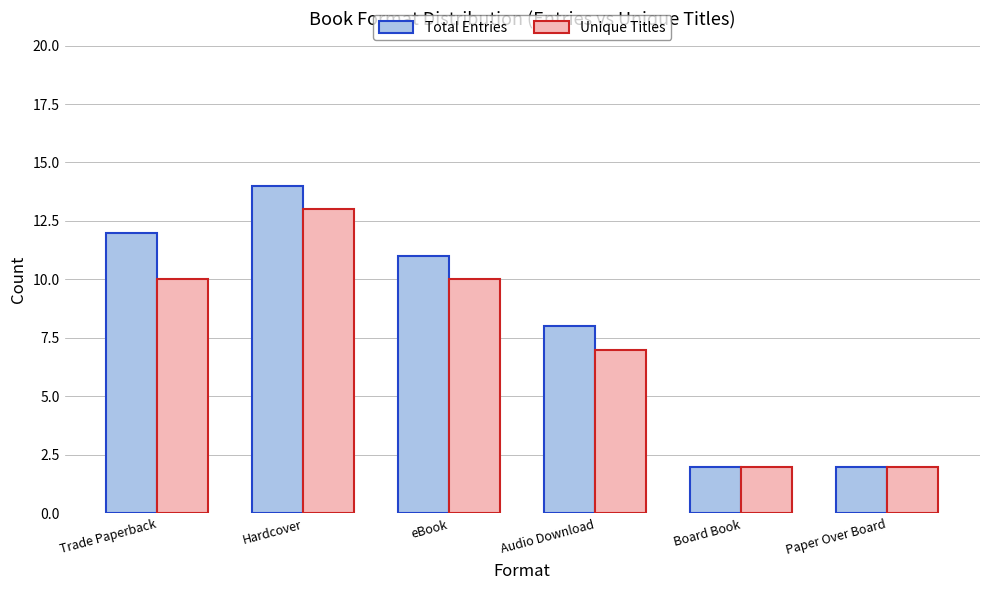

What is the difference between the maximum and minimum values in the Total Entries series?

12